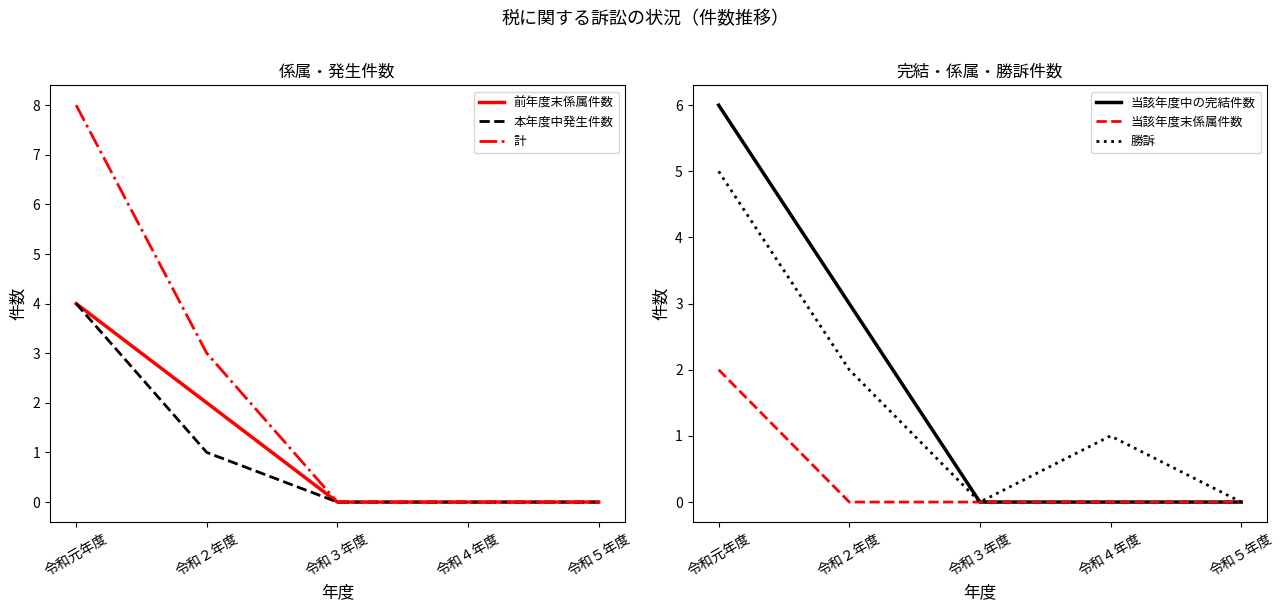

Does the chart display data point markers on the line(s)?

No